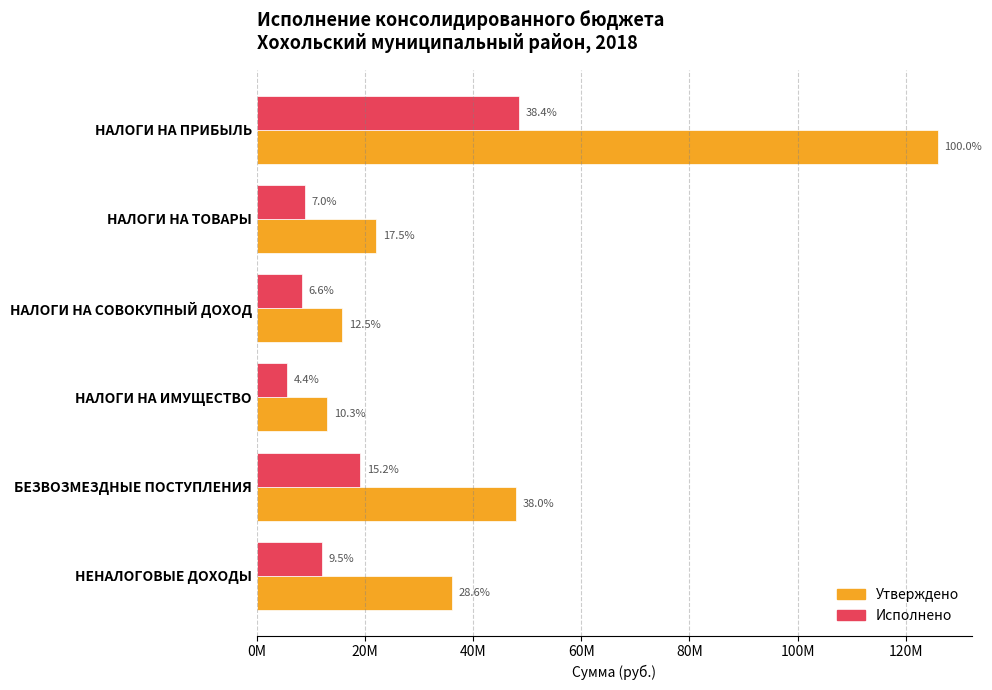

Rank the series by their maximum value, from lowest to highest.

Исполнено, Утверждено